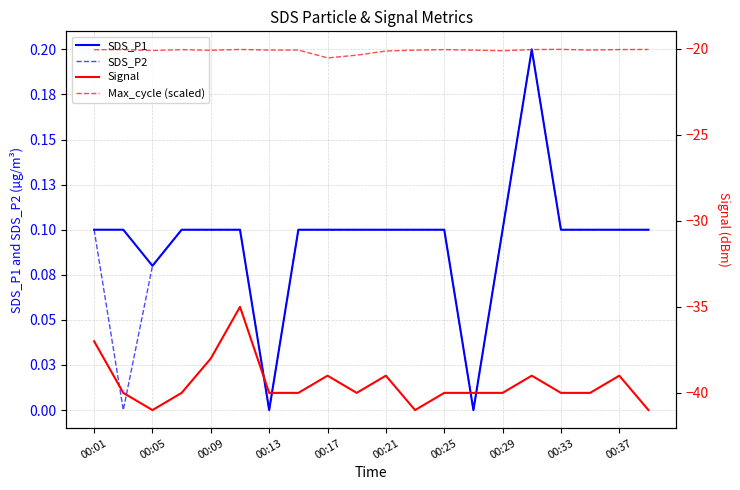

What are all the series names shown in the legend?

SDS_P1, SDS_P2, Signal, Max_cycle (scaled)